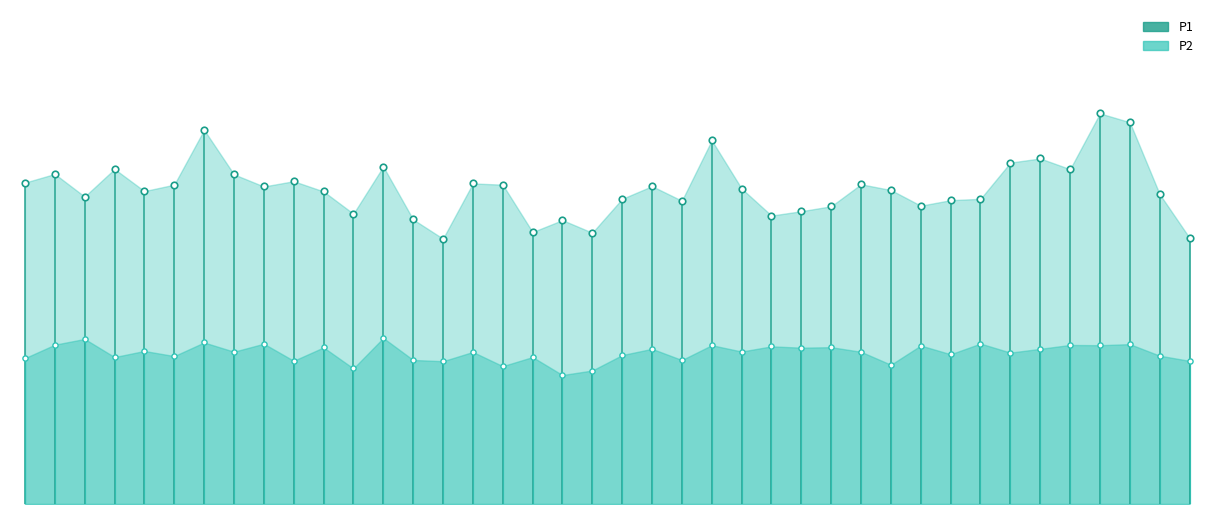

Is the value of P1 at 01:00 greater than the value of P2 at 00:44?

Yes